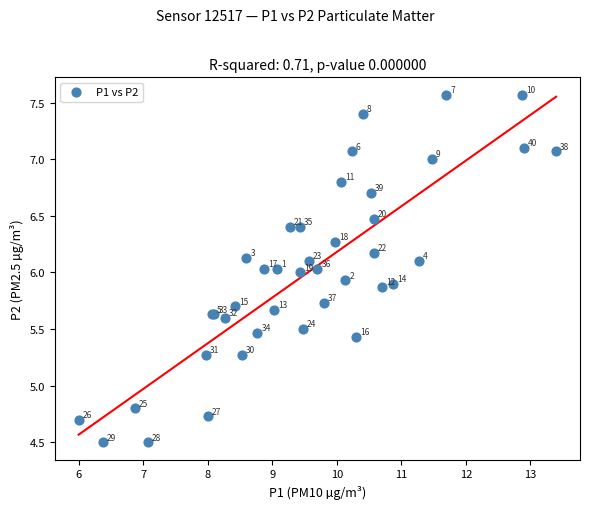

What Y value in the scatter plot is closest to 6?

6.0